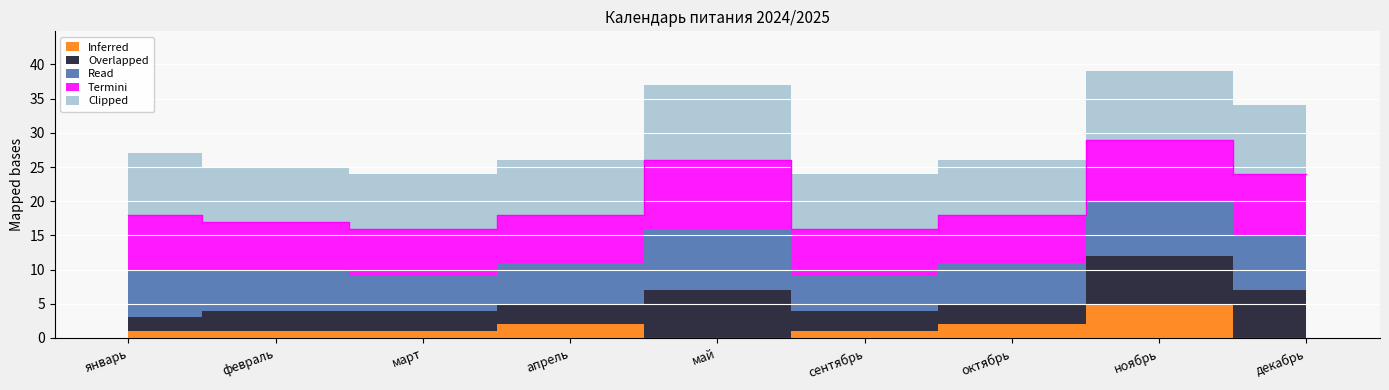

At which label is Overlapped closest to 4?

февраль